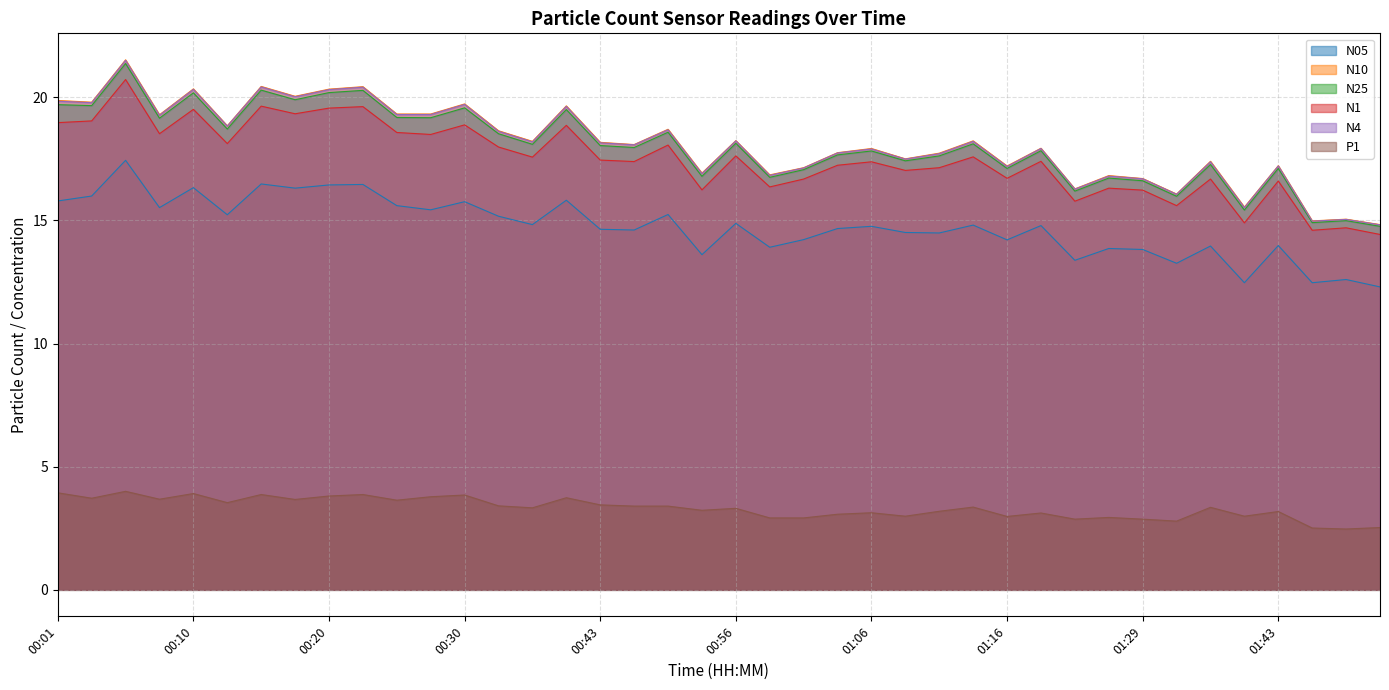

Reading left to right, extract all data points from this chart.

N05: 15.8	16.0	17.4	15.5	16.3	15.2	16.5	16.3	16.4	16.5	15.6	15.4	15.8	15.2	14.8	15.8	14.6	14.6	15.2	13.6	14.9	13.9	14.2	14.7	14.8	14.5	14.5	14.8	14.2	14.8	13.4	13.9	13.8	13.3	14.0	12.5	14.0	12.5	12.6	12.3
N10: 19.9	19.8	21.5	19.3	20.3	18.8	20.4	20.0	20.3	20.4	19.3	19.3	19.7	18.6	18.2	19.6	18.2	18.1	18.7	16.9	18.2	16.9	17.1	17.8	17.9	17.5	17.7	18.2	17.2	17.9	16.3	16.8	16.7	16.1	17.4	15.5	17.2	15.0	15.1	14.8
N25: 19.7	19.7	21.4	19.1	20.2	18.7	20.3	19.9	20.2	20.3	19.2	19.2	19.6	18.5	18.1	19.5	18.0	18.0	18.6	16.8	18.1	16.8	17.1	17.7	17.8	17.4	17.6	18.1	17.1	17.8	16.2	16.7	16.6	16.0	17.3	15.4	17.1	14.9	15.0	14.8
N1: 19.0	19.0	20.7	18.5	19.5	18.1	19.6	19.3	19.6	19.6	18.6	18.5	18.9	18.0	17.6	18.9	17.4	17.4	18.1	16.2	17.6	16.4	16.7	17.2	17.4	17.0	17.1	17.6	16.7	17.4	15.8	16.3	16.2	15.6	16.7	14.9	16.6	14.6	14.7	14.4
N4: 19.8	19.8	21.5	19.3	20.3	18.8	20.4	20.0	20.3	20.4	19.3	19.3	19.7	18.6	18.2	19.6	18.1	18.1	18.7	16.9	18.2	16.8	17.1	17.7	17.9	17.5	17.7	18.2	17.2	17.9	16.3	16.8	16.7	16.1	17.4	15.5	17.2	15.0	15.0	14.8
P1: 3.9	3.7	4.0	3.7	3.9	3.5	3.9	3.7	3.8	3.9	3.6	3.8	3.9	3.4	3.3	3.7	3.5	3.4	3.4	3.2	3.3	2.9	2.9	3.1	3.1	3.0	3.2	3.4	3.0	3.1	2.9	2.9	2.9	2.8	3.4	3.0	3.2	2.5	2.5	2.5